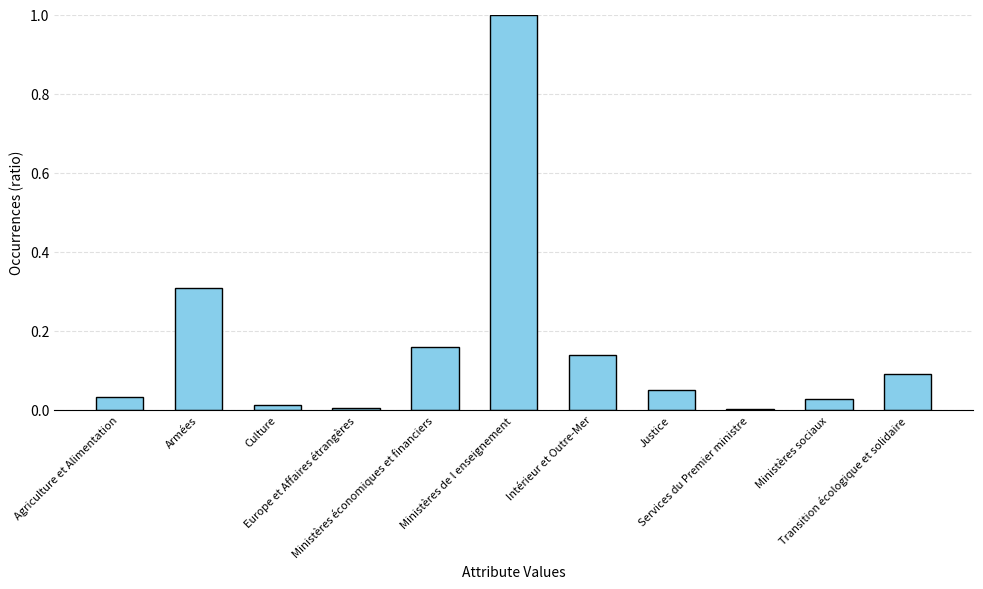

What is the sum of all values?

1.8